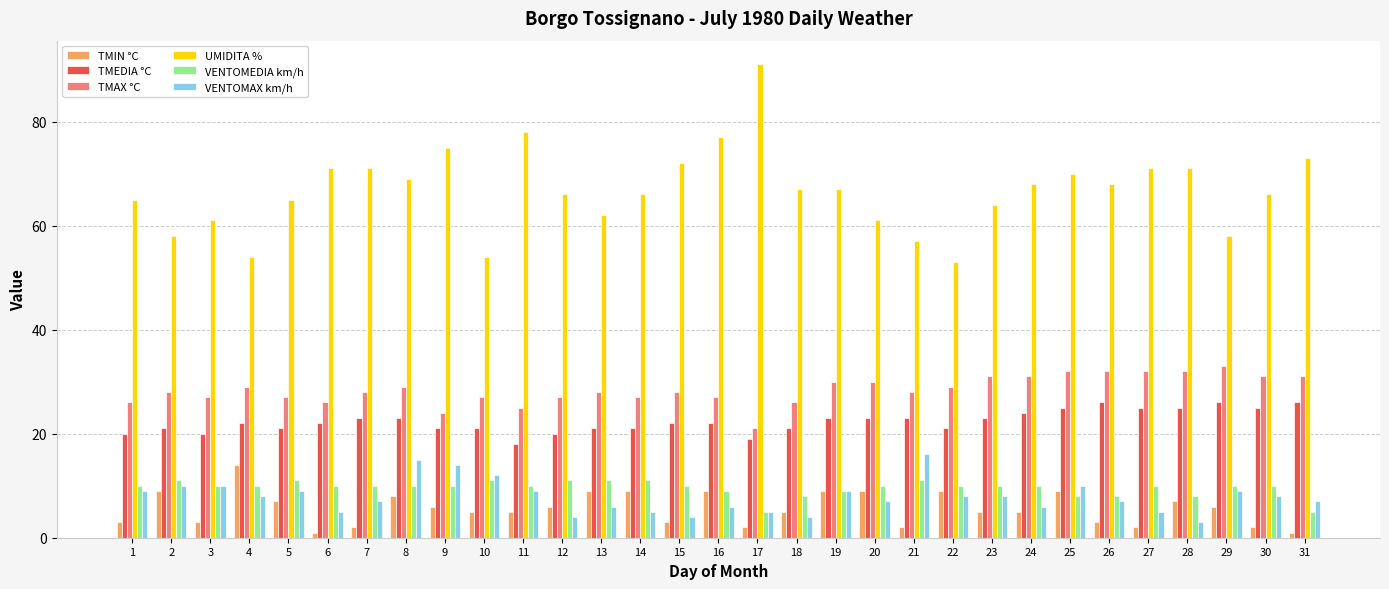

At how many categories does at least one series exceed 55?

28